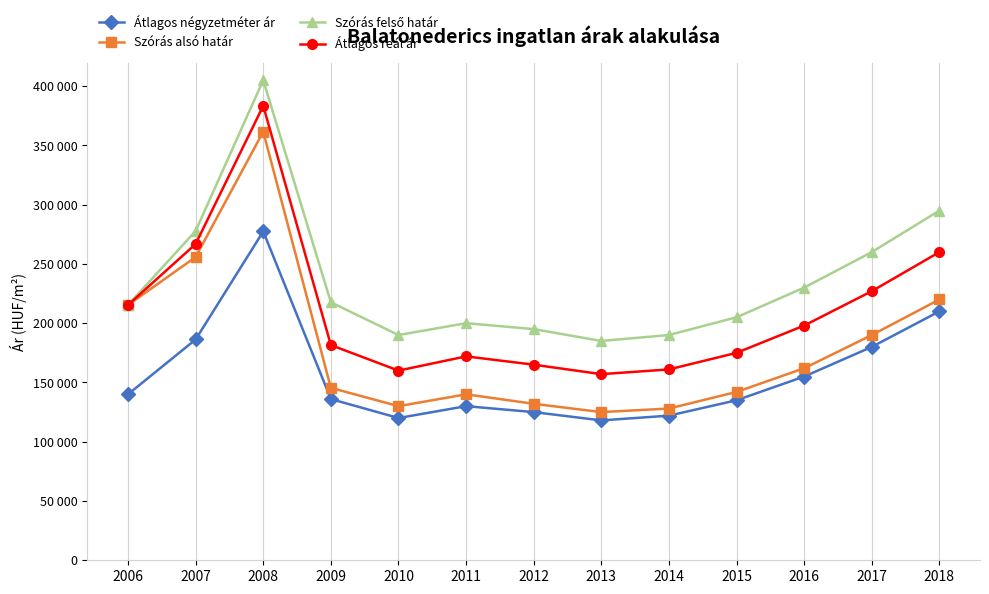

Reading right to left, extract all data points from this chart.

Átlagos négyzetméter ár: 210000	180000	155000	135000	122000	118000	125000	130000	120000	136000	277411	186237	140000
Szórás alsó határ: 220000	190000	162000	142000	128000	125000	132000	140000	130000	145447	361541	255786	215328
Szórás felső határ: 295000	260000	230000	205000	190000	185000	195000	200000	190000	217629	404968	277784	215328
Átlagos reál ár: 260000	227000	198000	175000	161000	157000	165000	172000	160000	181538	383368	266785	215328